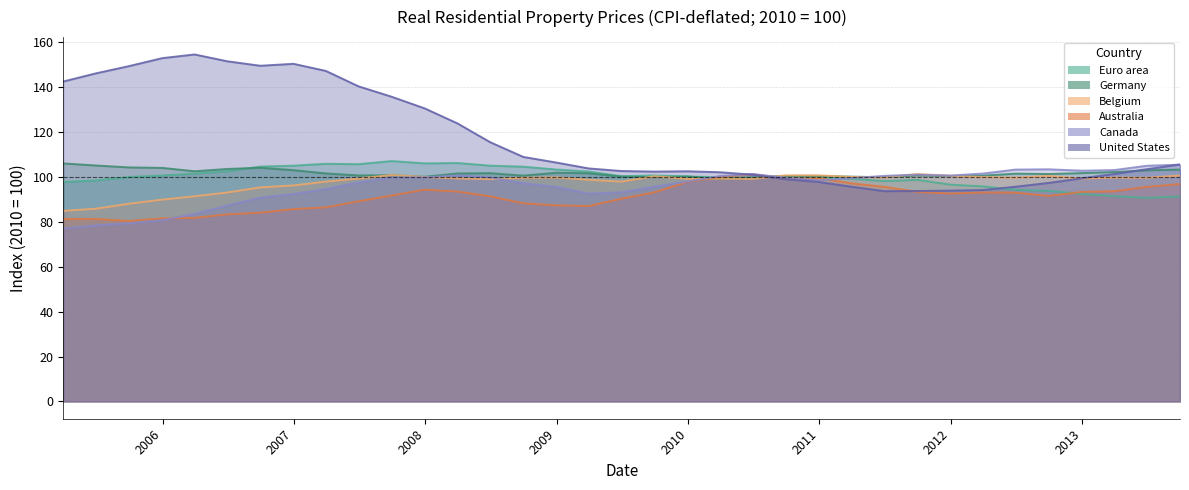

Which series has the largest total across all categories?

United States